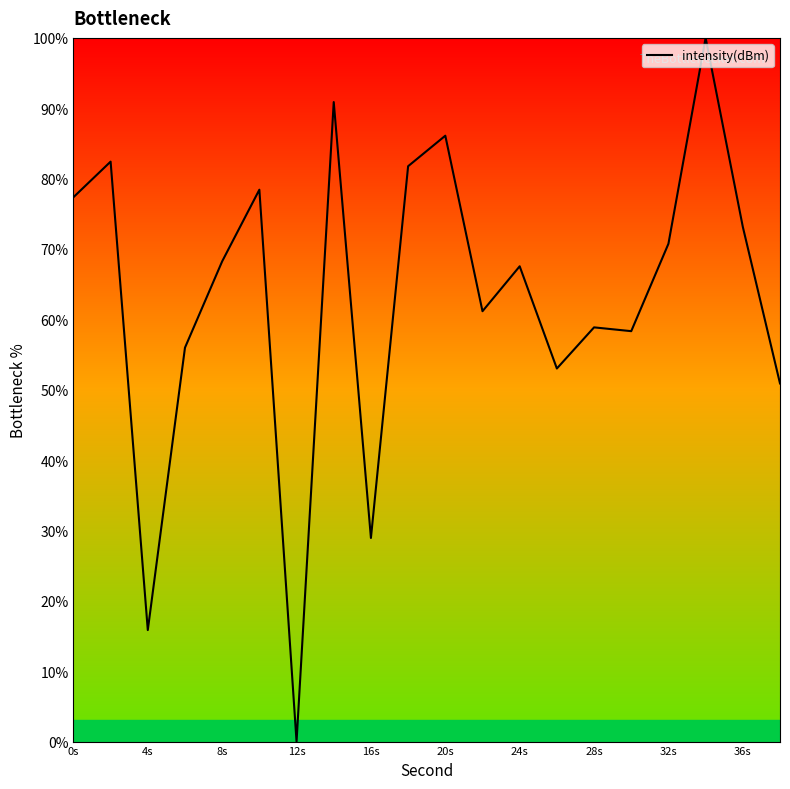

Reading right to left, list all the values displayed in this chart.

50.9	73.2	100.0	70.7	58.3	58.9	53.0	67.5	61.2	86.1	81.8	28.9	90.9	0.0	78.4	68.2	56.0	15.8	82.4	77.4